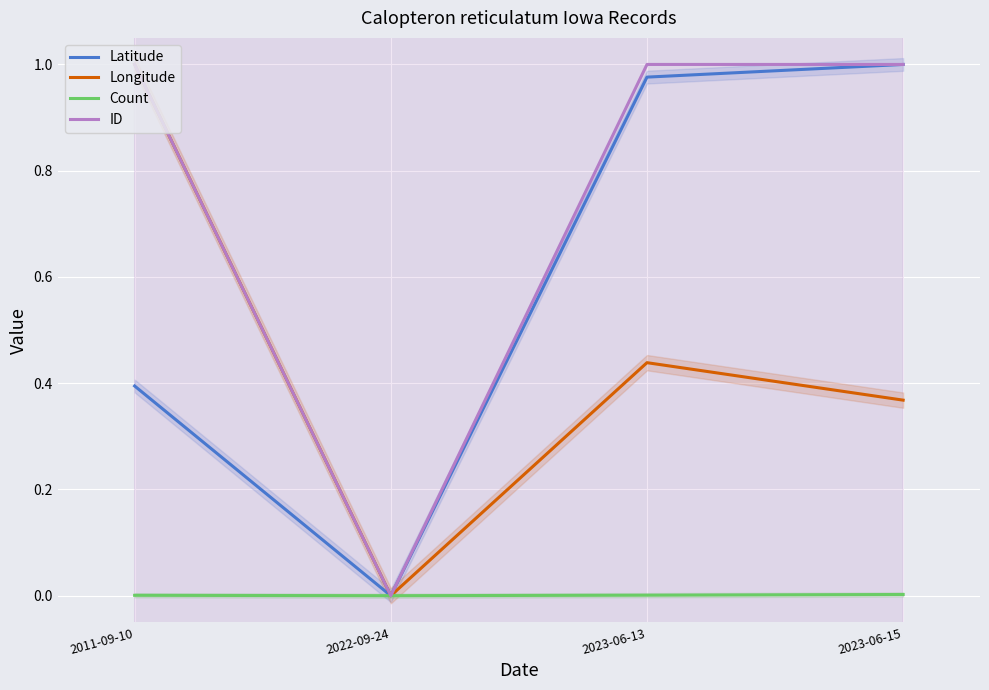

What is the value of the Longitude point at the 1st from the left?

1.0